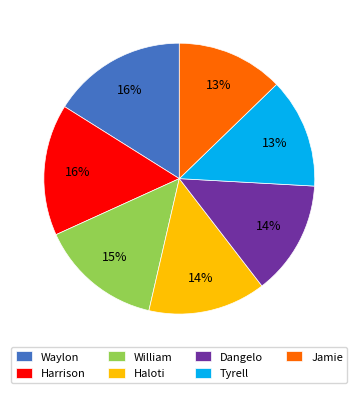

How many slices are in this pie chart?

7